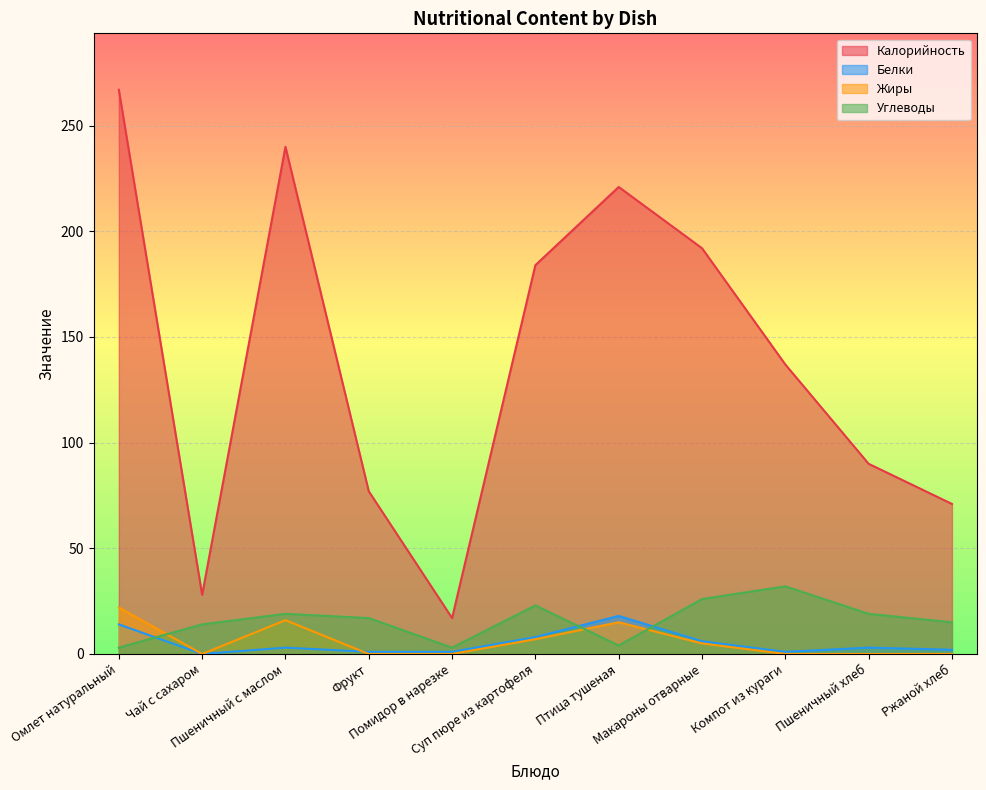

Where is Углеводы nearest to the value 17?

Фрукт